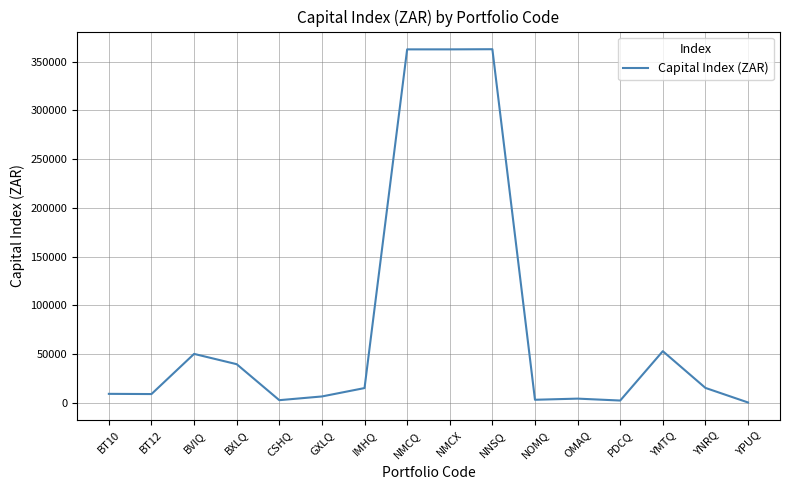

True or false: the data shows 362637.7 at NNSQ.

True